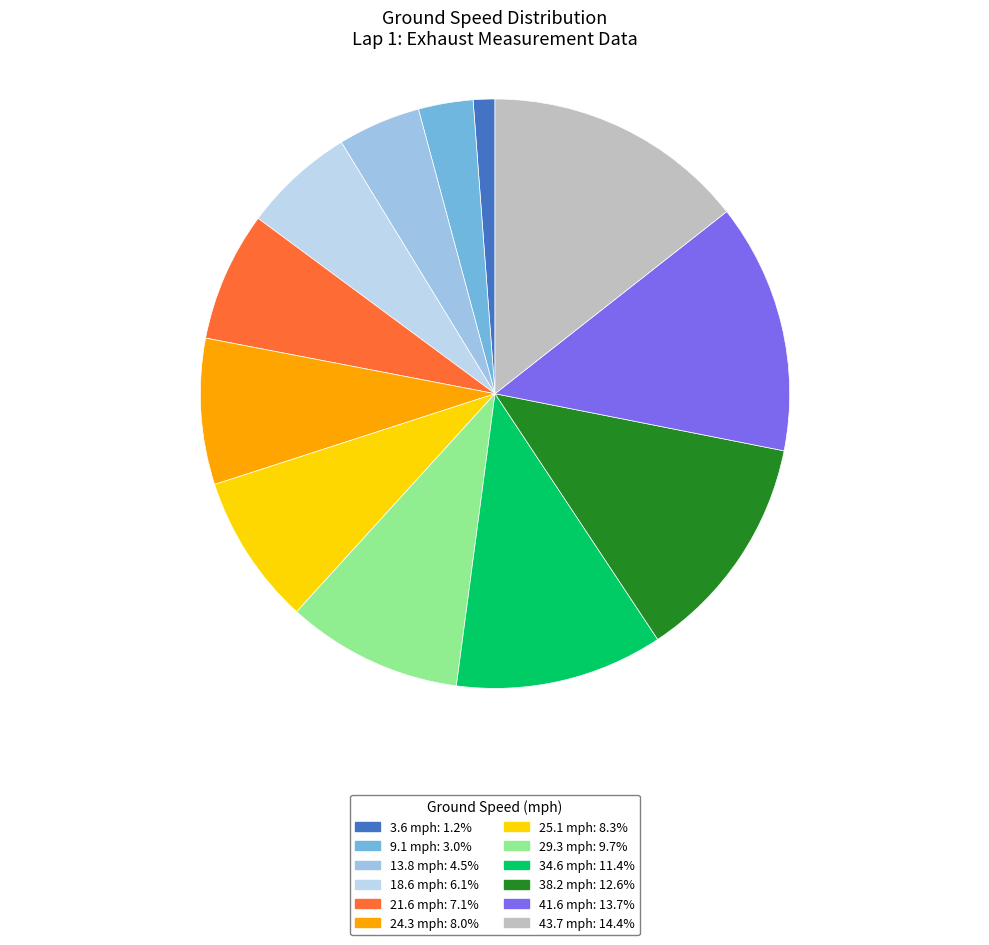

Combined, what portion of the pie is 13.8 and 24.3?

12.6%